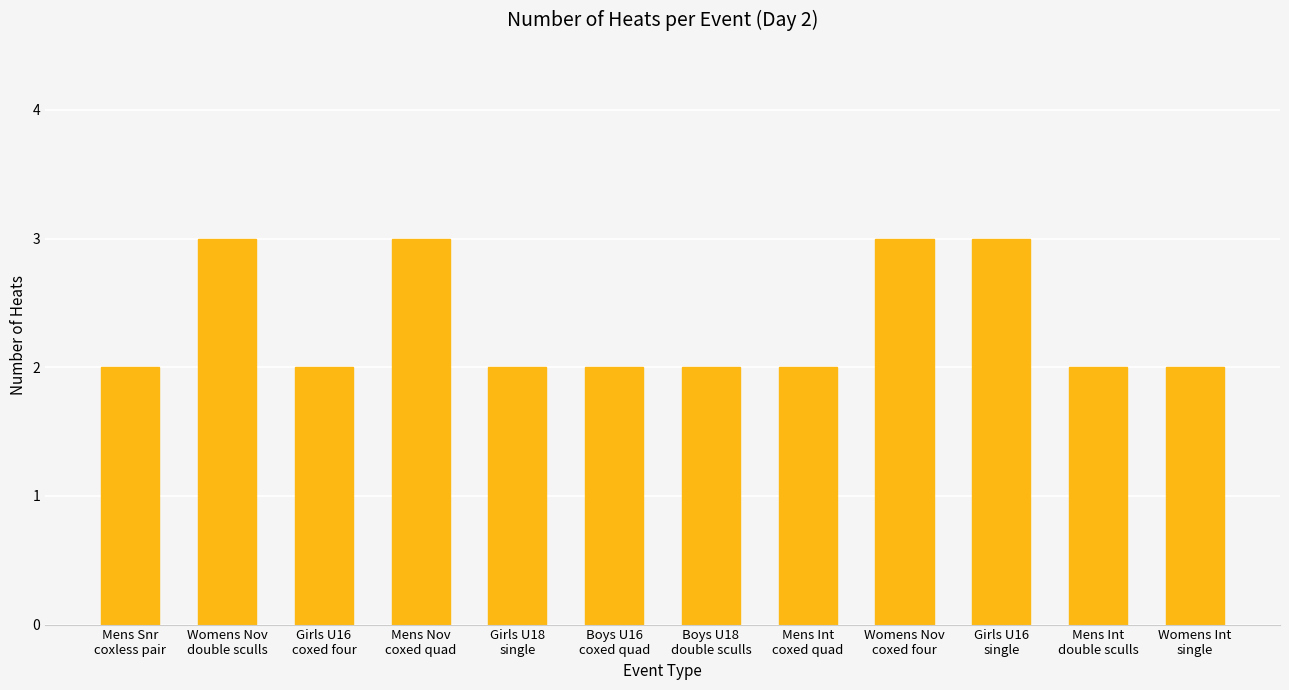

What is the value of the 11th bar from the left?

2